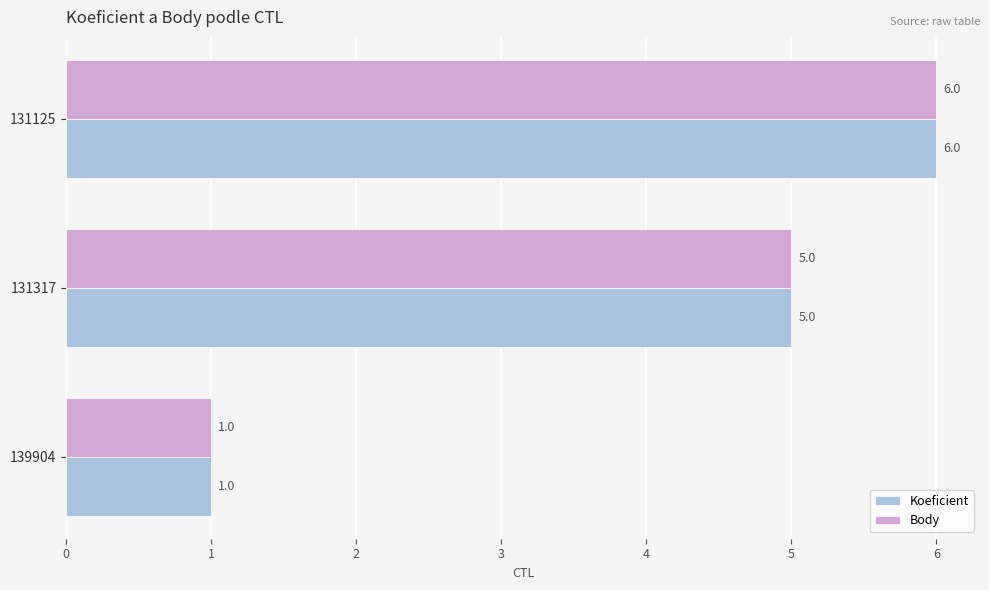

At which category is the sum across all series the highest?

131125